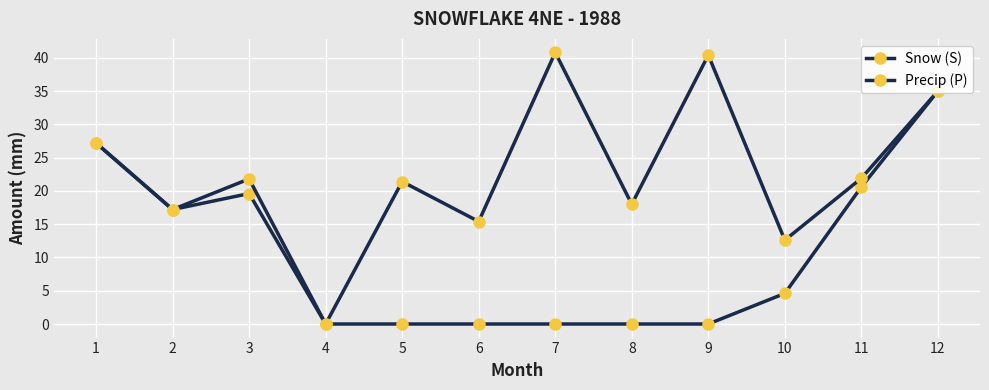

List the series in order of their peak value, highest first.

Precip (P), Snow (S)